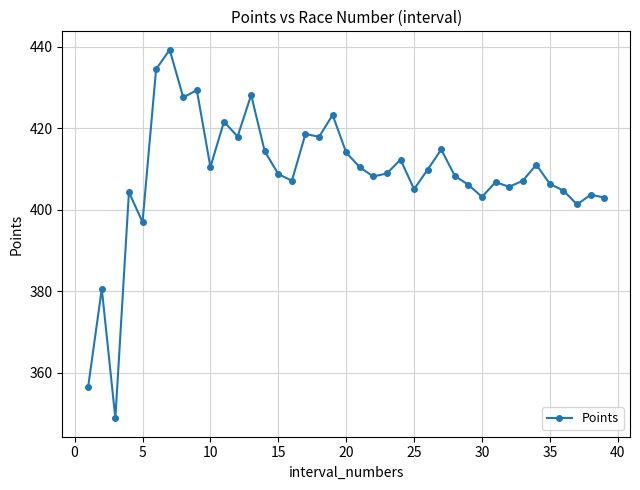

True or false: there are more than 1 points higher than both neighbors.

True